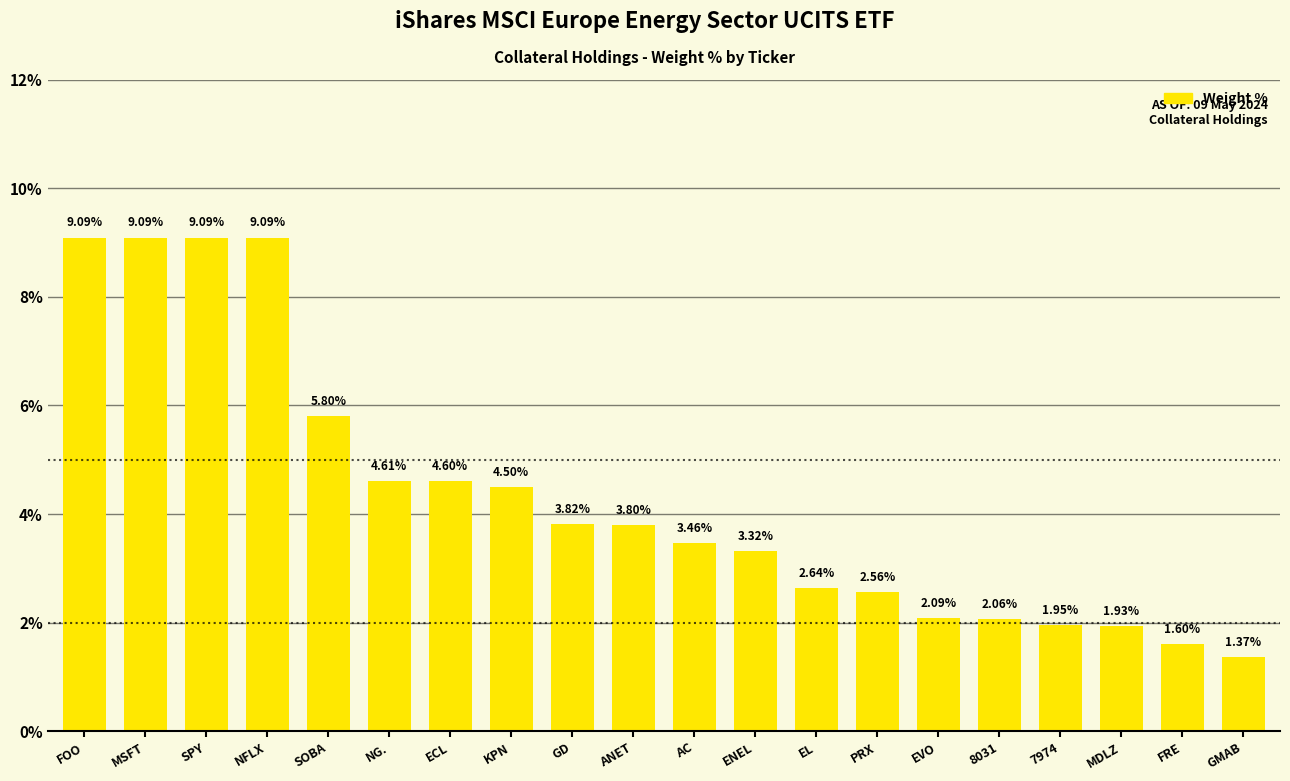

Between SOBA and EL, which is larger?

SOBA